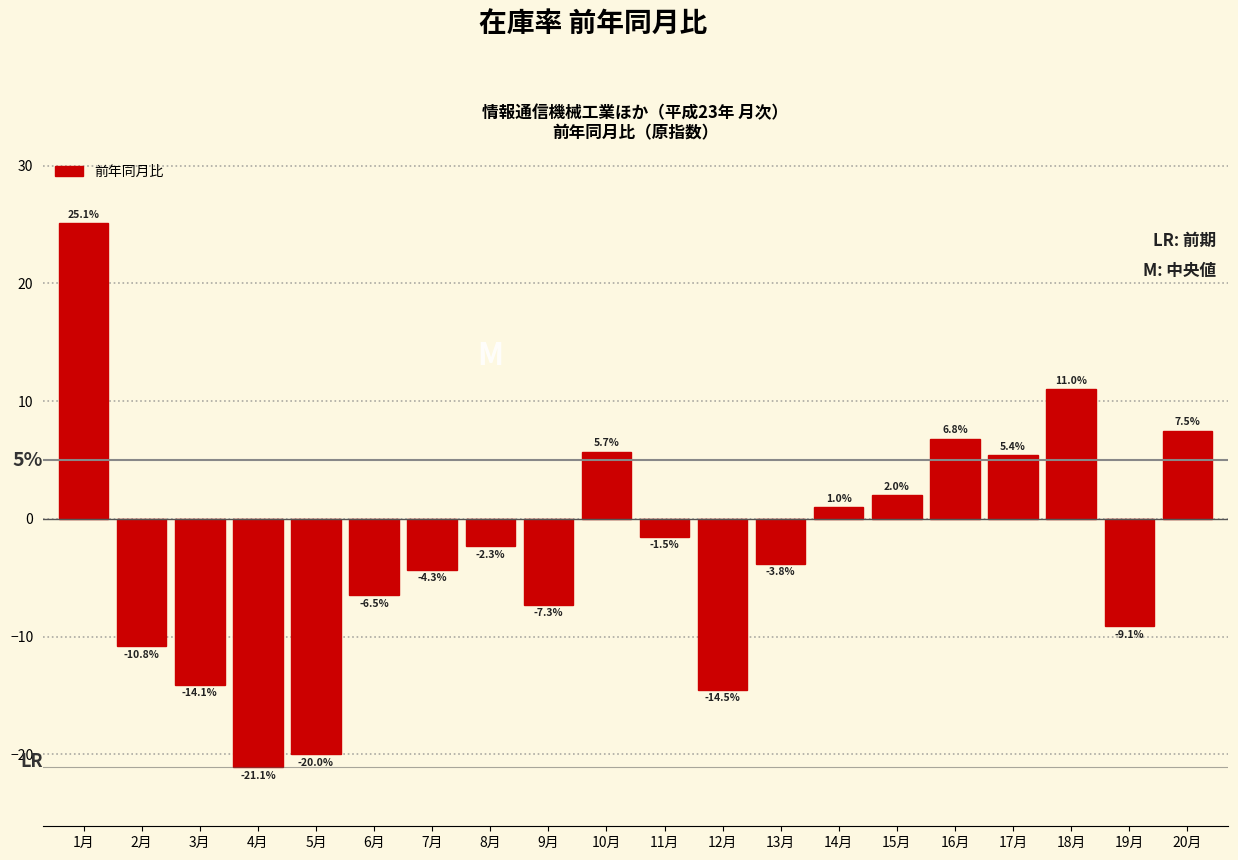

Reading left to right, what are all the values shown in this chart?

25.1	-10.8	-14.1	-21.1	-20.0	-6.5	-4.3	-2.3	-7.3	5.7	-1.5	-14.5	-3.8	1.0	2.0	6.8	5.4	11.0	-9.1	7.5